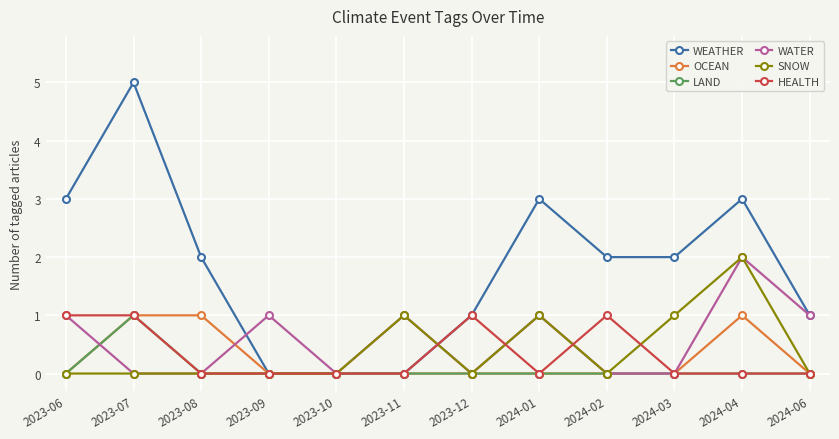

What is the total value across all series at 2024-04?

8